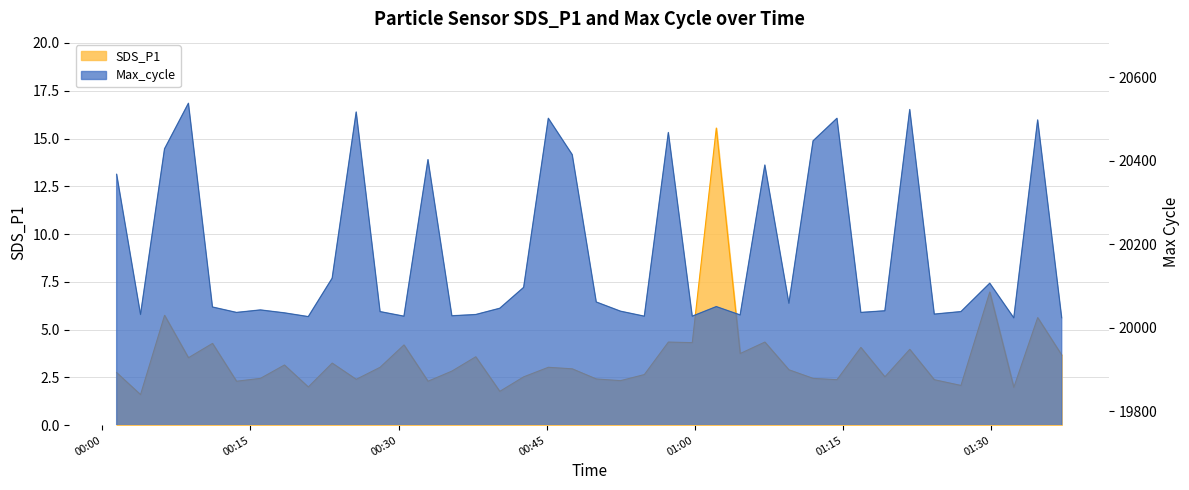

What position from the left is 2023/07/16 00:18:27?

8